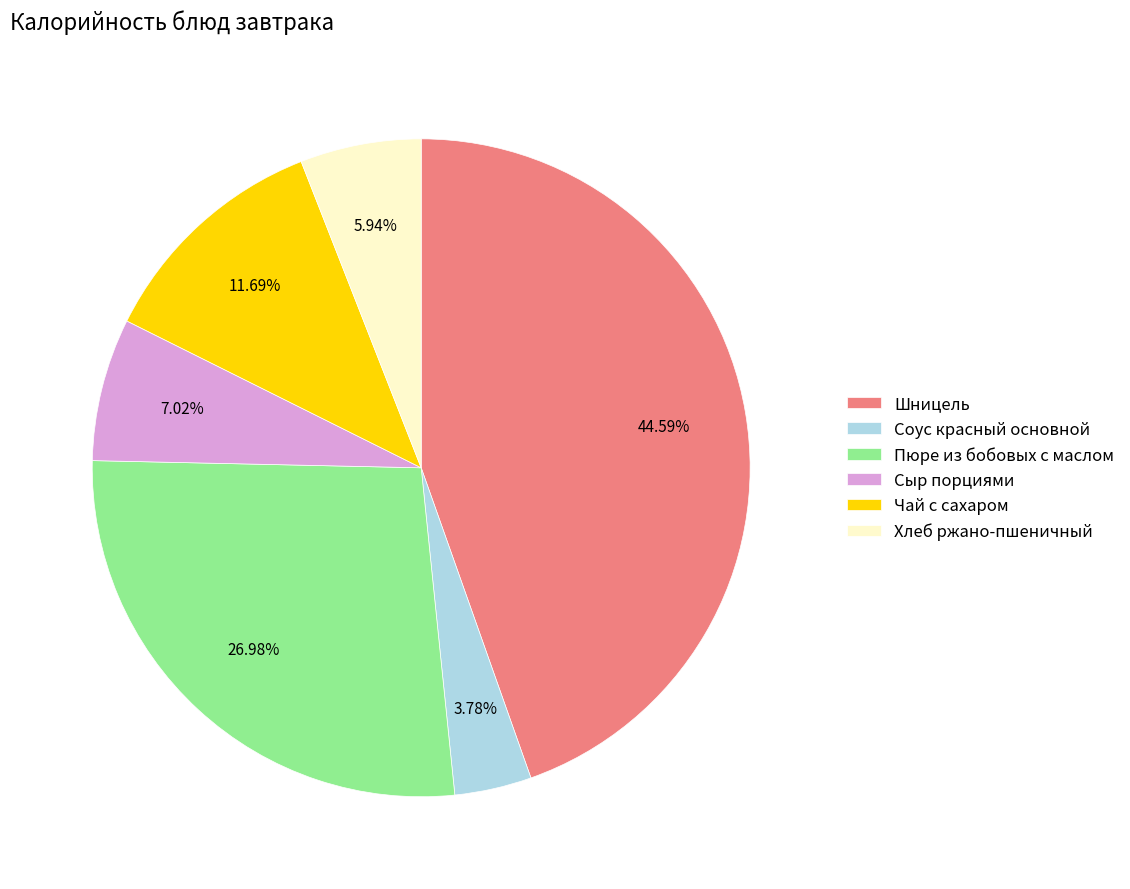

Does any single category account for the majority?

No